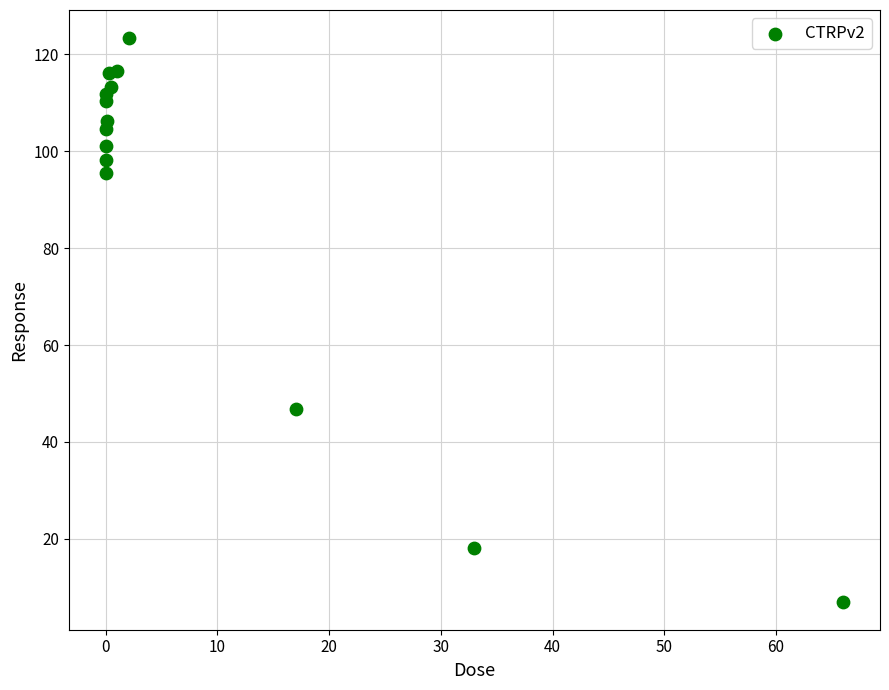

What is the range of Y values (max minus min)?

116.2